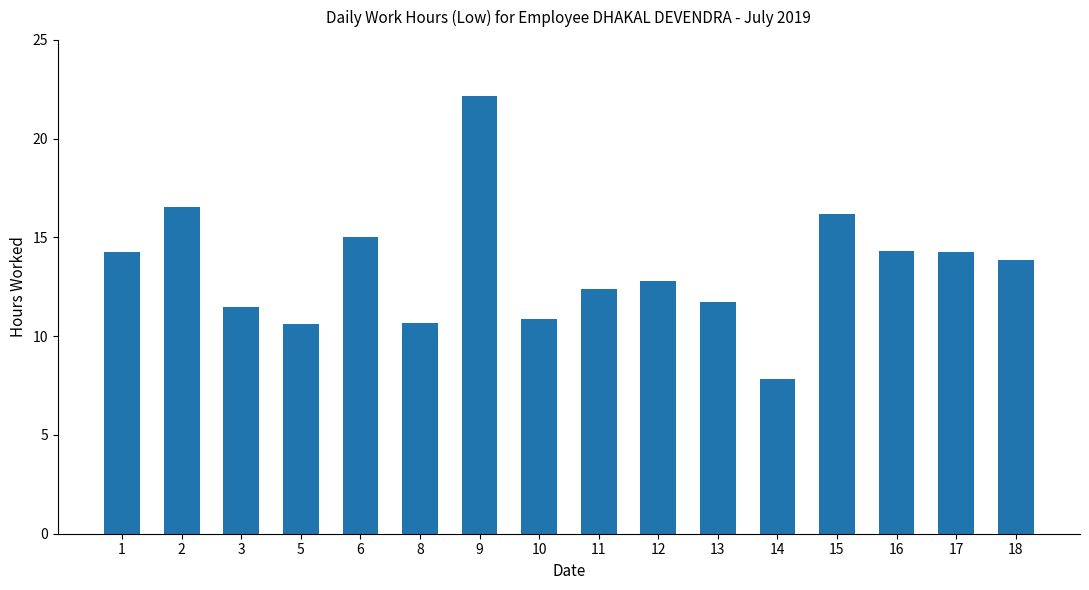

How many data points are above 13?

8